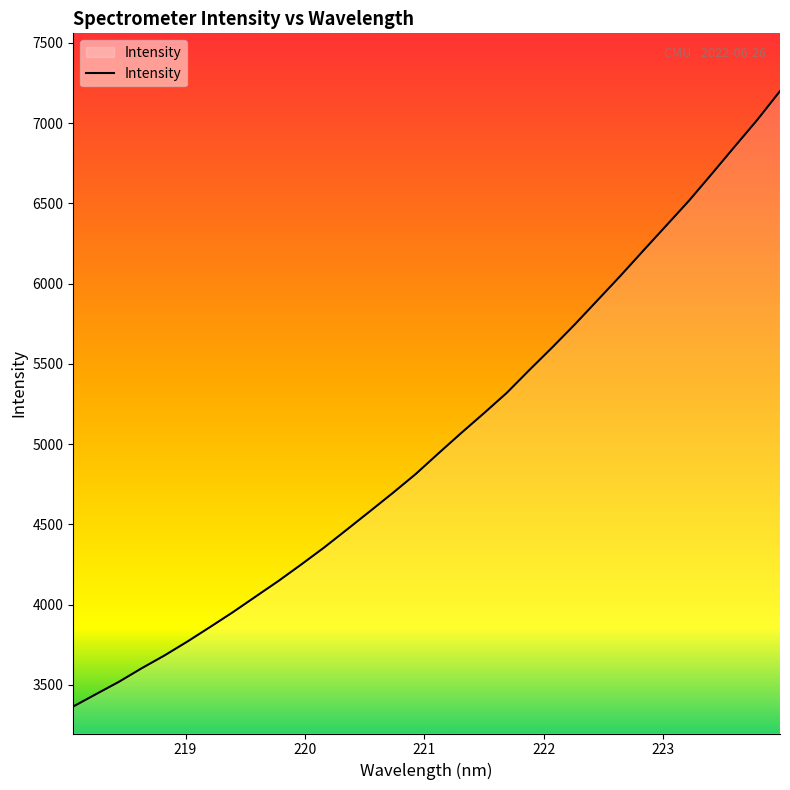

What is the minimum value shown in the chart?

3365.2